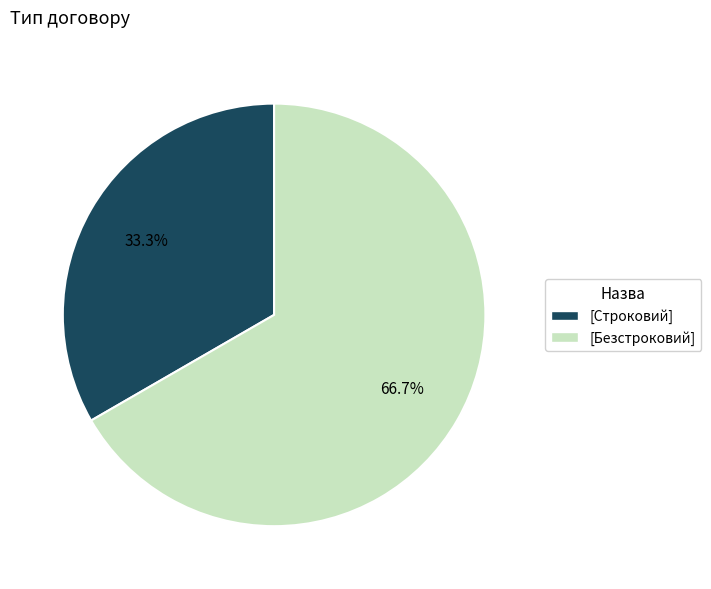

Is there any slice that represents more than half of the pie?

Yes